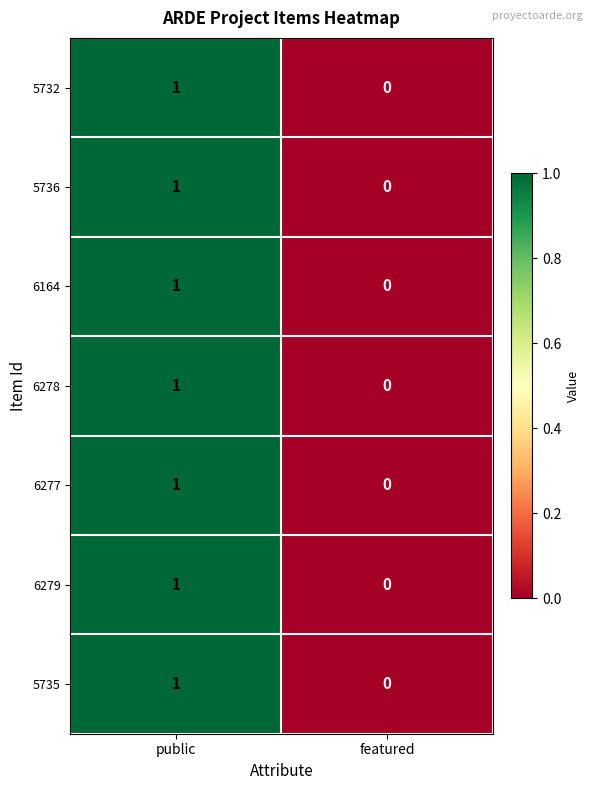

How many data points does each series have?

2